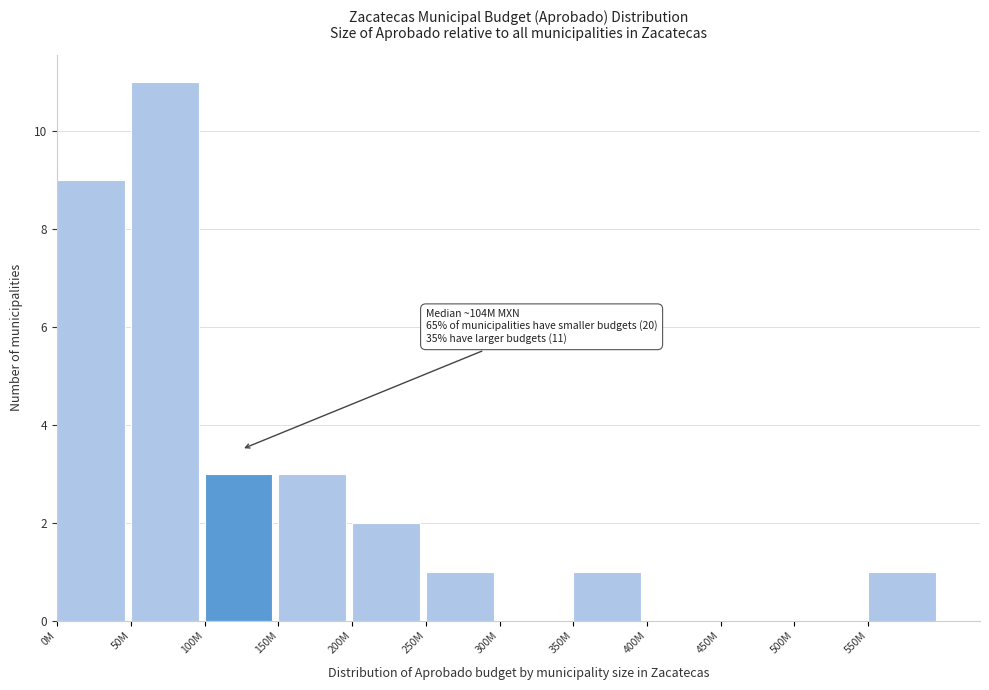

Reading left to right, transcribe all the data shown in this chart.

0M=9	50M=11	100M=3	150M=3	200M=2	250M=1	300M=0	350M=1	400M=0	450M=0	500M=0	550M=1